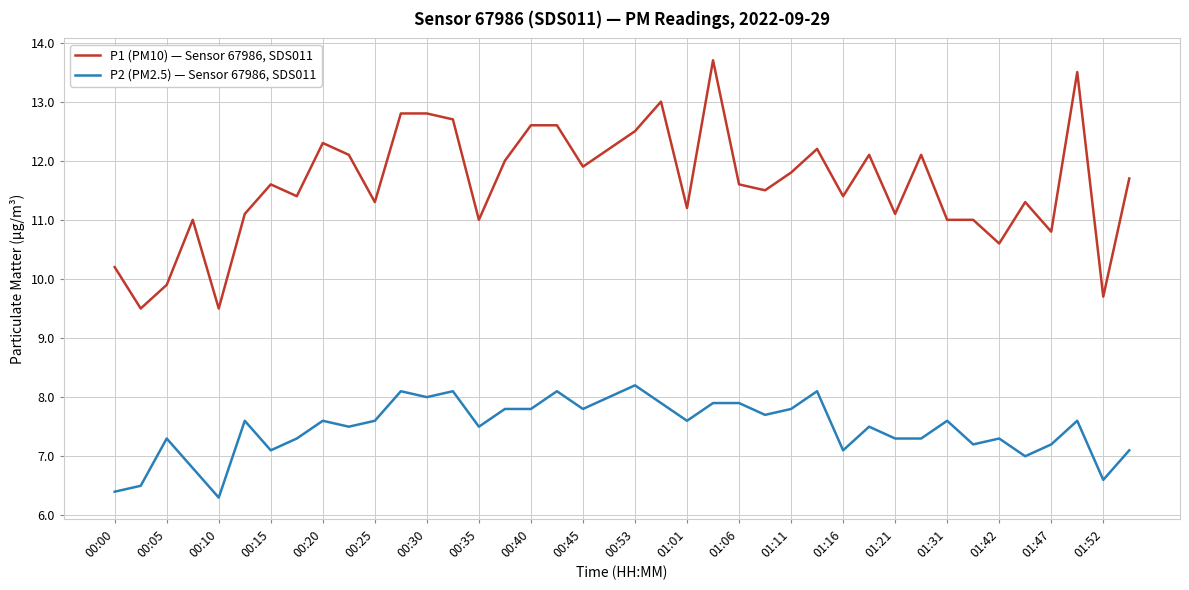

Which series has the widest spread of values?

P1 (PM10) — Sensor 67986, SDS011